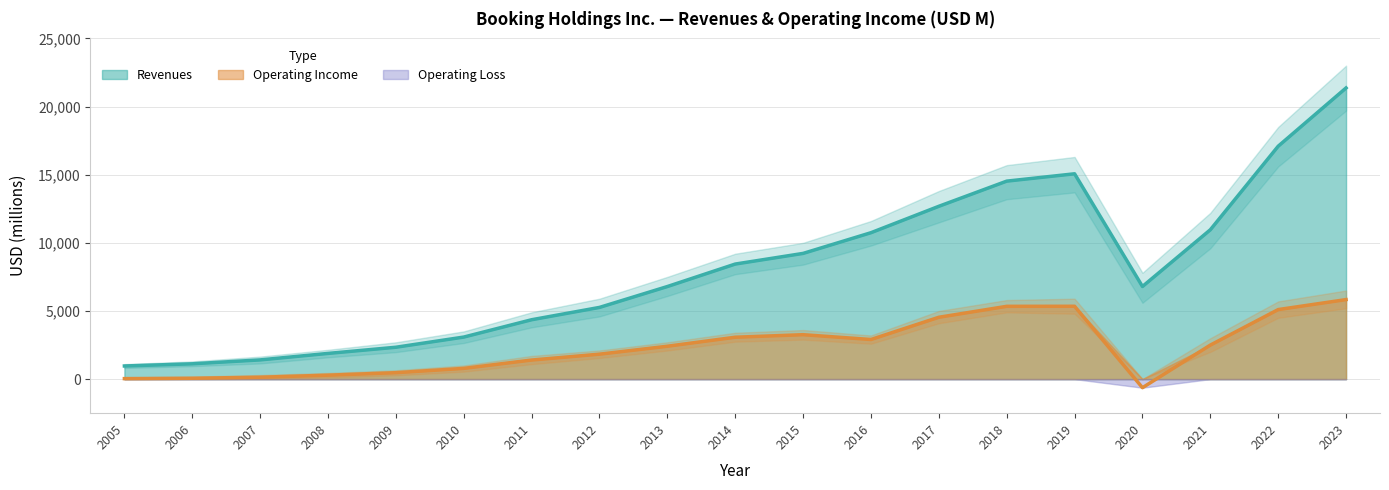

Reading left to right, extract all data points from this chart.

Revenues: 963	1123	1409	1885	2338	3085	4356	5261	6793	8442	9224	10743	12681	14527	15066	6796	10958	17090	21365
Operating Income: 36	62	138	289	471	787	1399	1830	2412	3073	3259	2906	4538	5341	5345	-631	2496	5102	5835